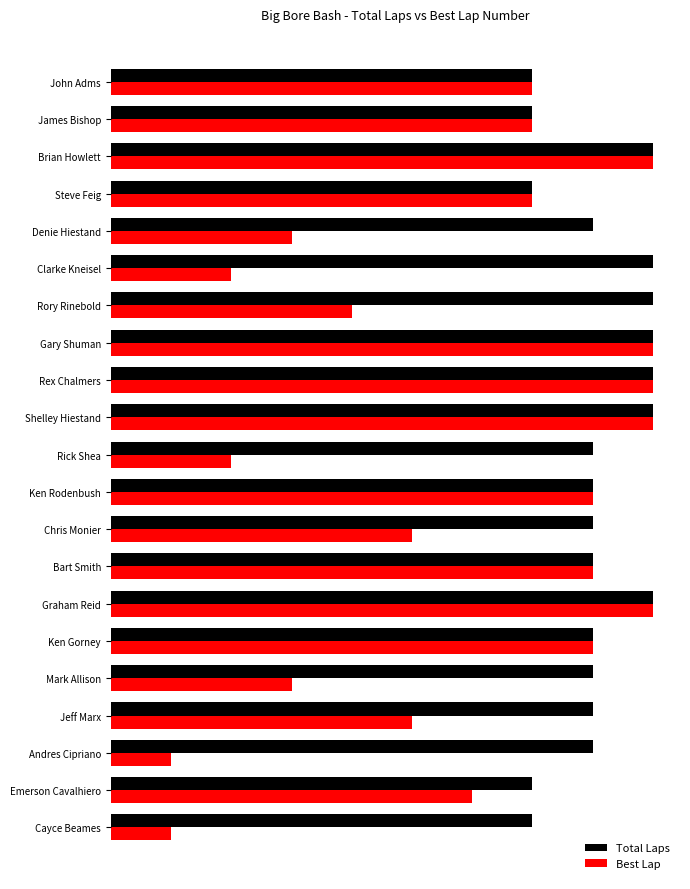

What is the sum of all Total Laps values?

170